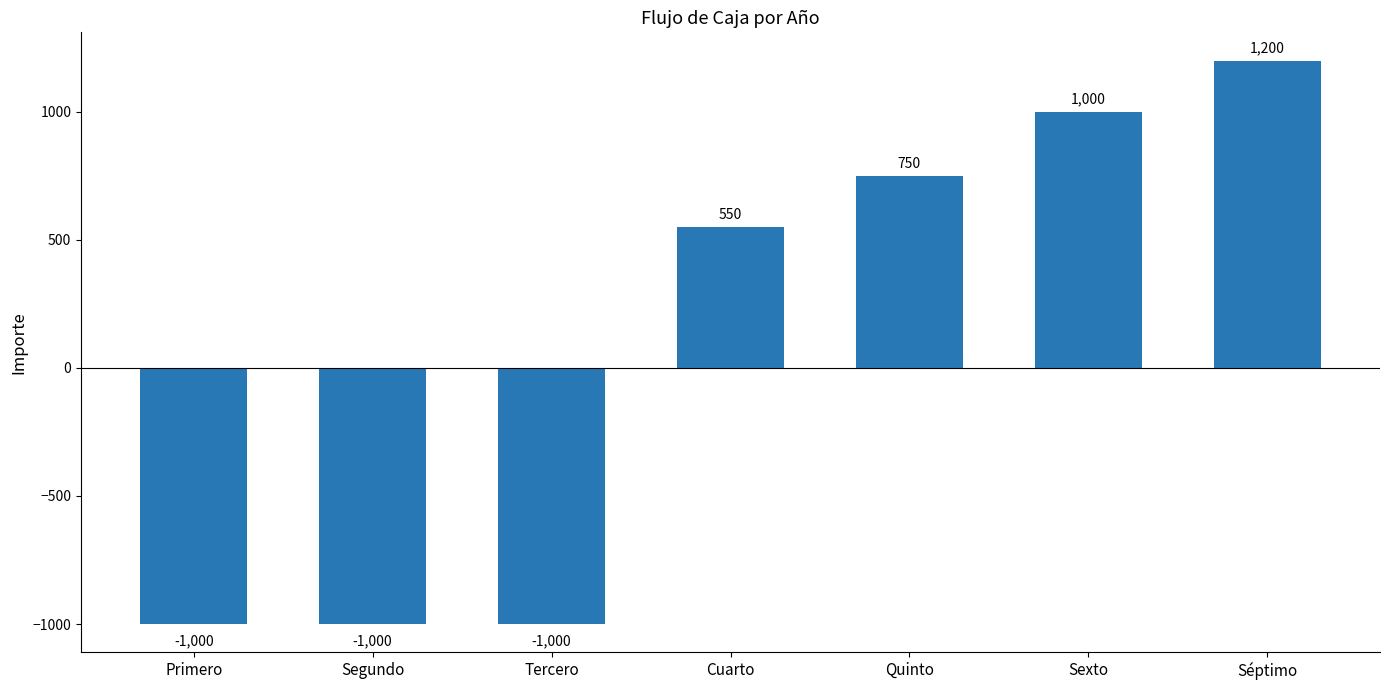

How many positive values are there?

4